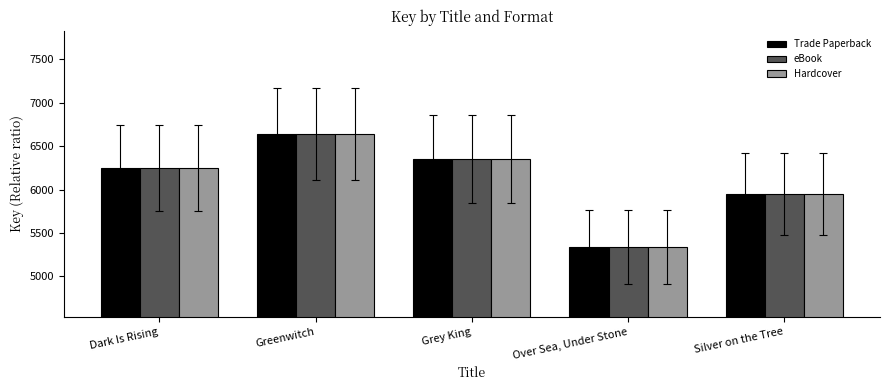

At how many categories does at least one series exceed 5730?

4